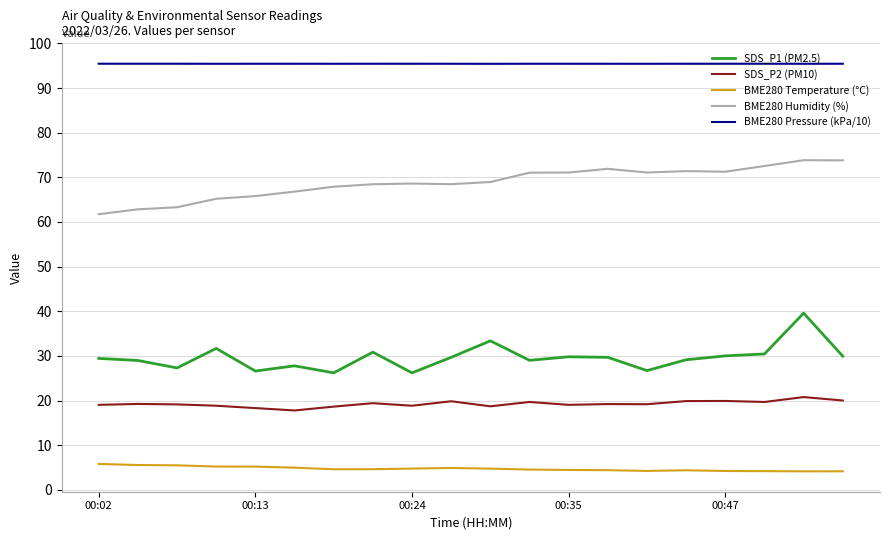

True or false: SDS_P1 (PM2.5) and BME280 Humidity (%) intersect in this chart.

False